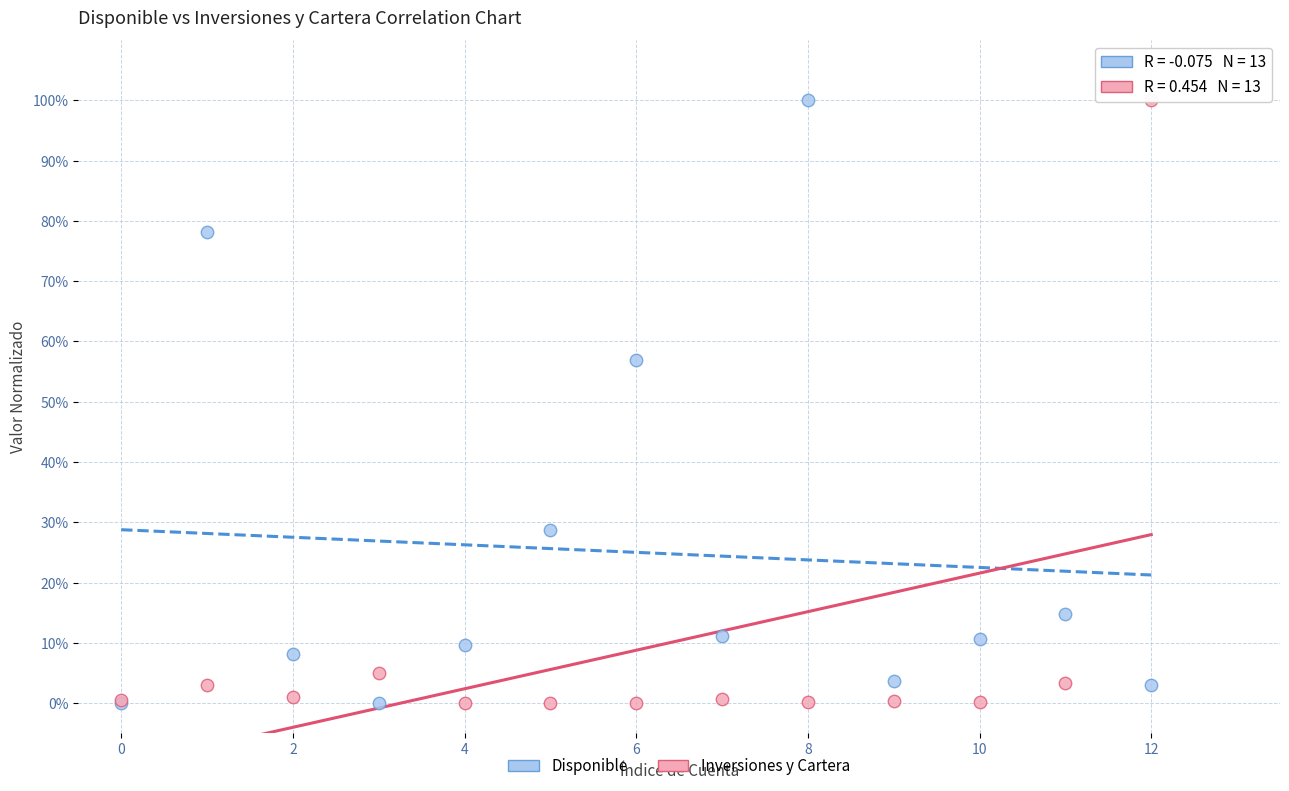

What are all the series names shown in the legend?

Disponible, Inversiones y Cartera